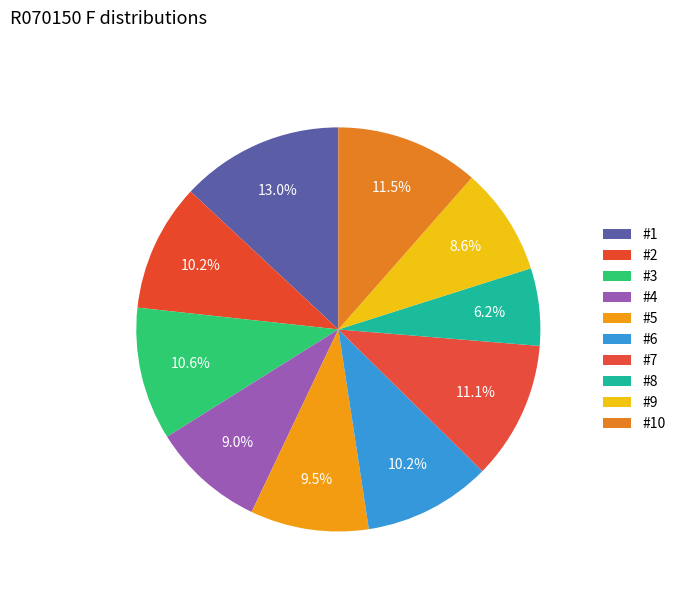

To the nearest percent, what portion does #4 represent?

9%